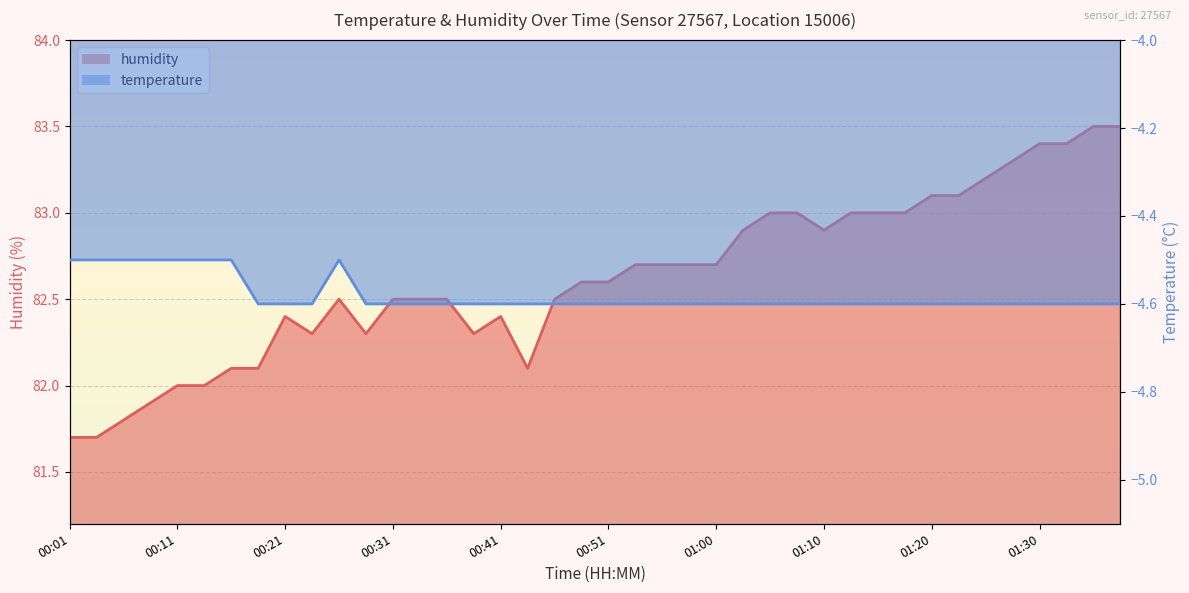

At which label is temperature closest to -4?

00:01